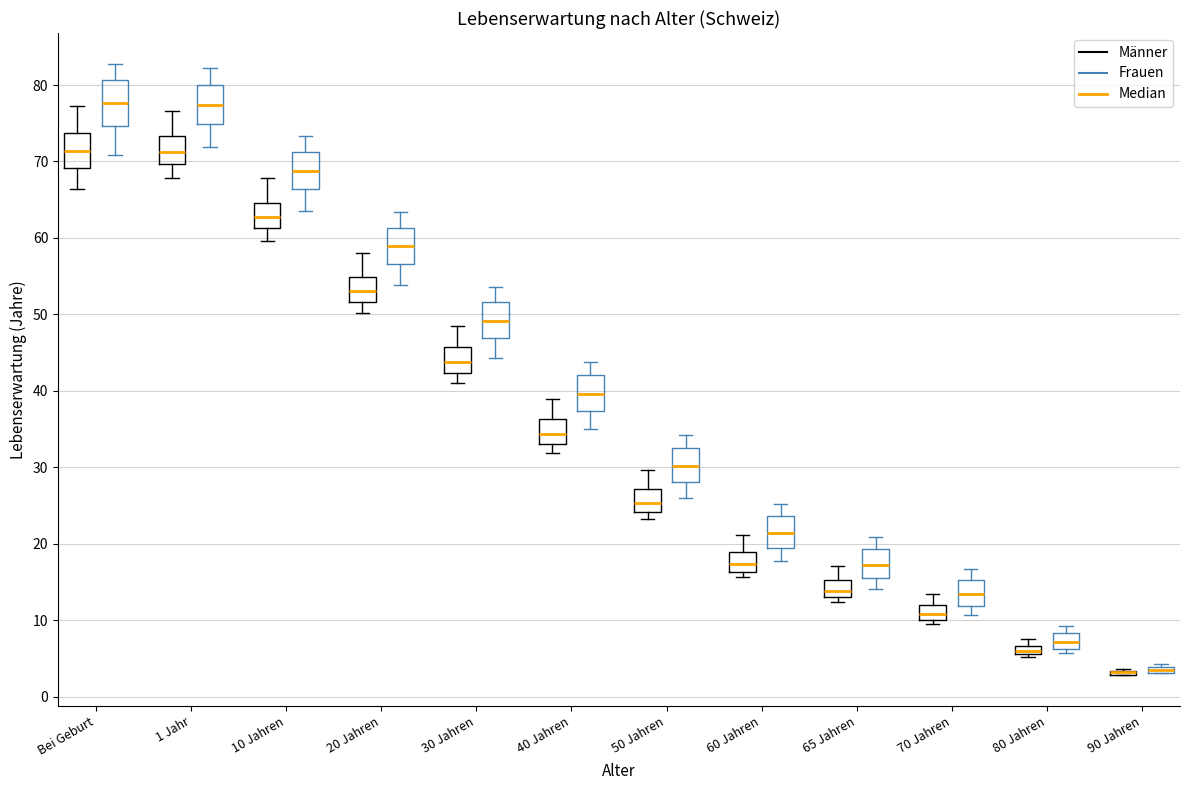

Where is the upper edge of the box for 80 Jahren (Frauen) on the y-axis? The values are not printed on the chart, so give them approximately, as read against the axis.

8